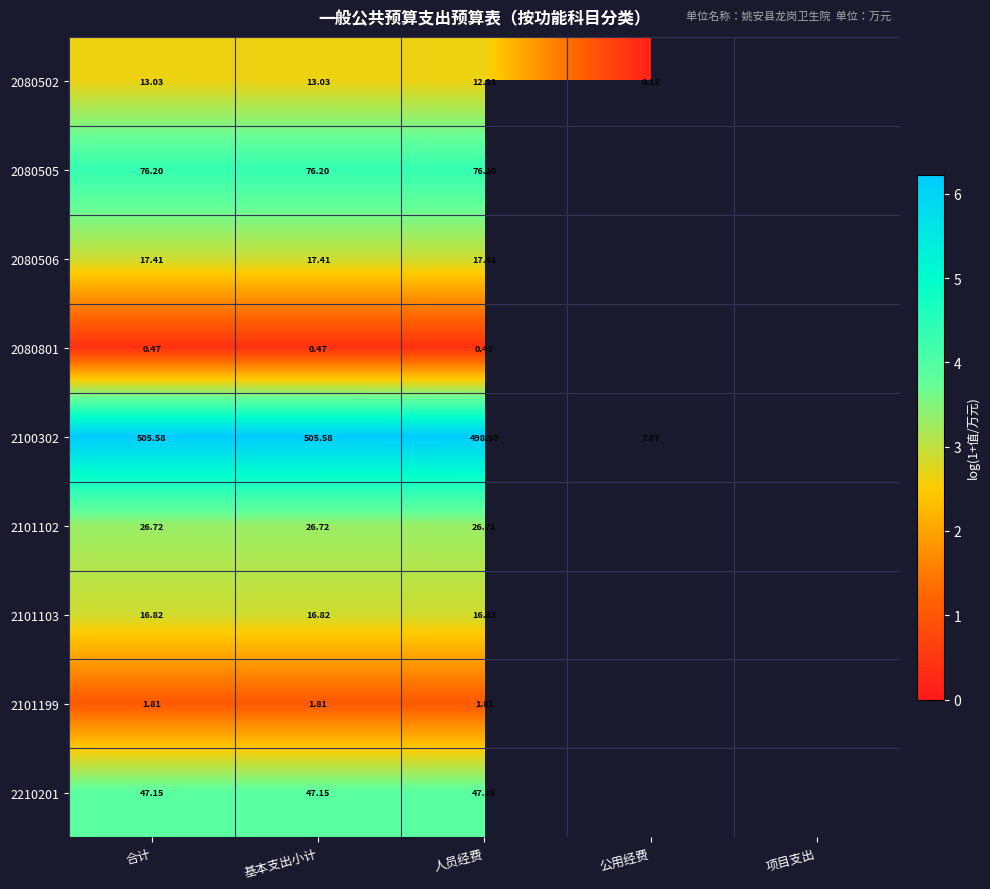

Which series changed the most between 合计 and 公用经费?

2100302